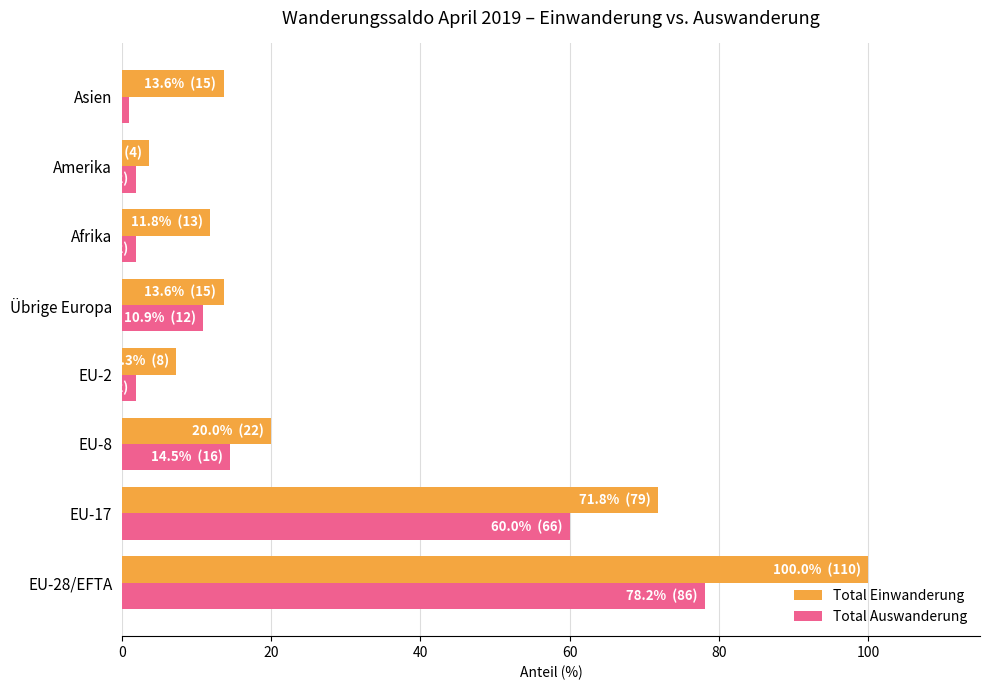

At which label does Total Einwanderung reach its peak?

EU-28/EFTA